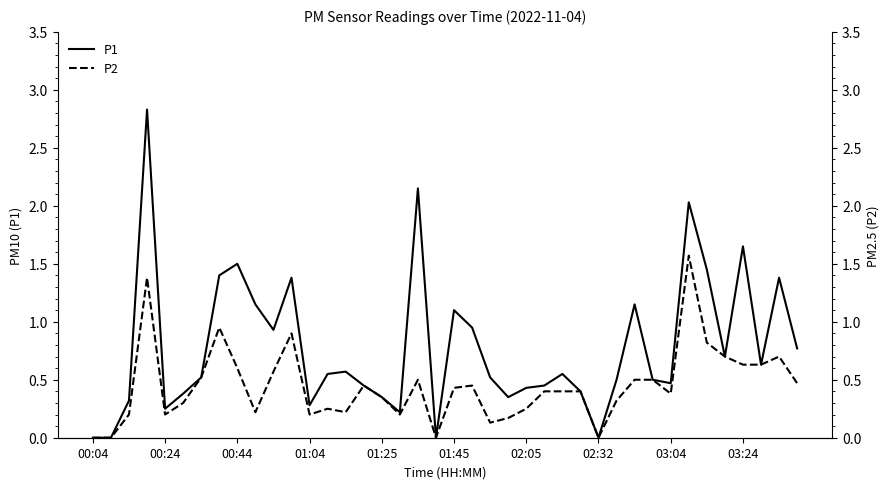

Rank the series by their average value, from lowest to highest.

P2, P1